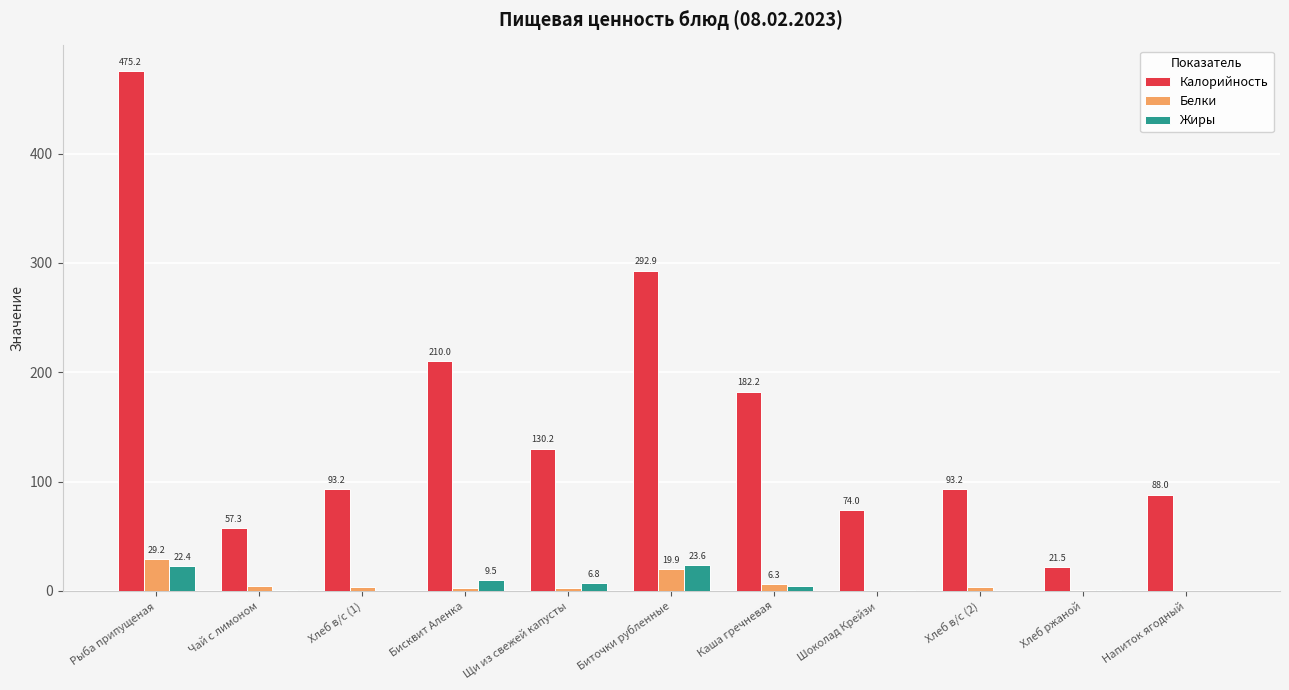

What is the greatest value displayed?

475.2